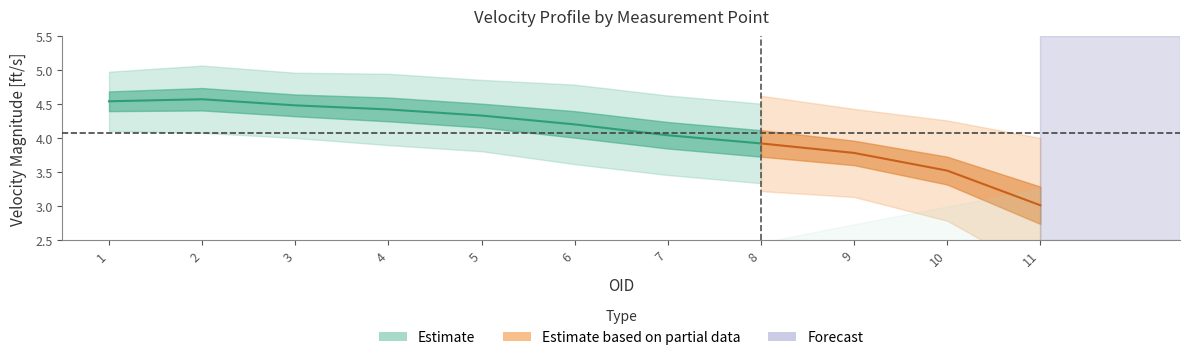

Count the number of categories in the chart.

11